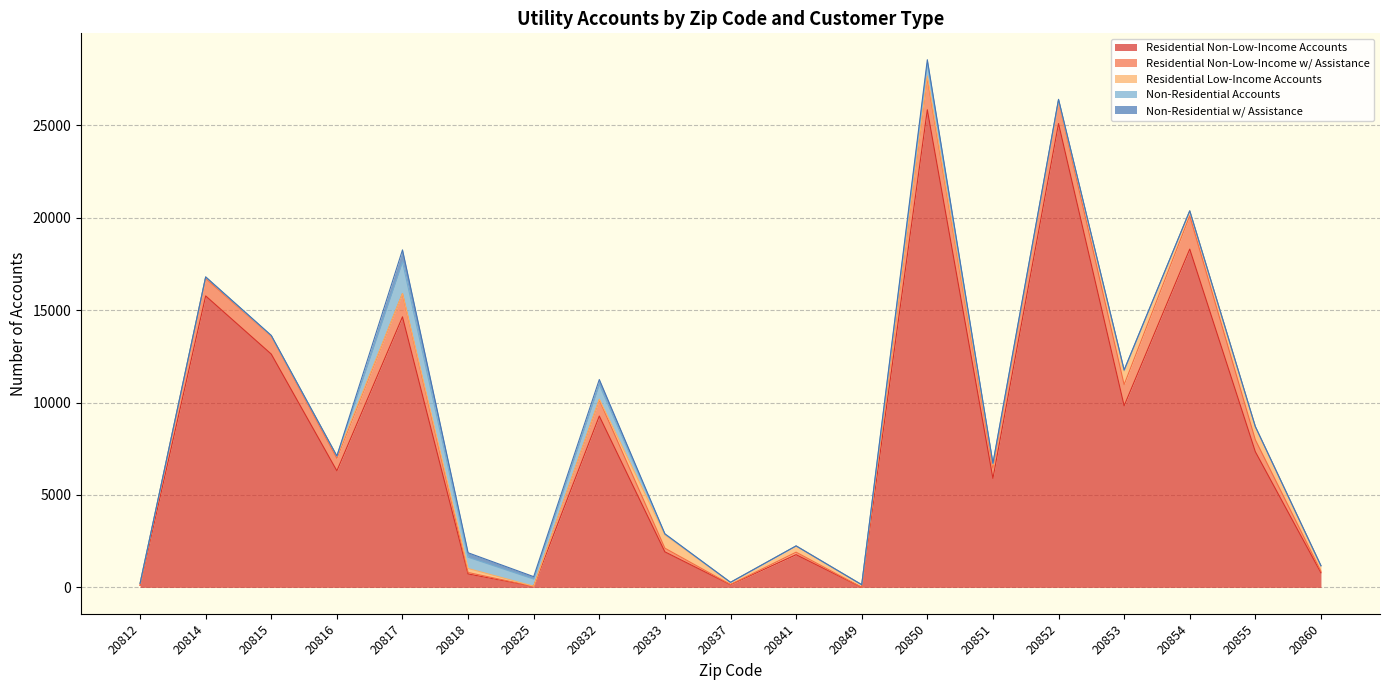

What is the sum of the Non-Residential Accounts values at 20853 and 20860?

48